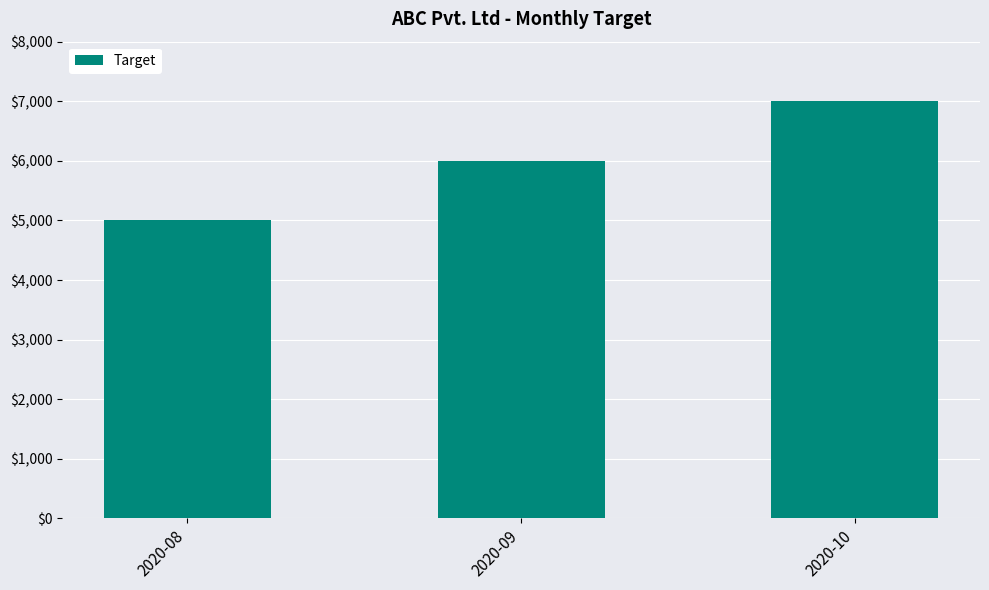

How many data points does each series have?

3